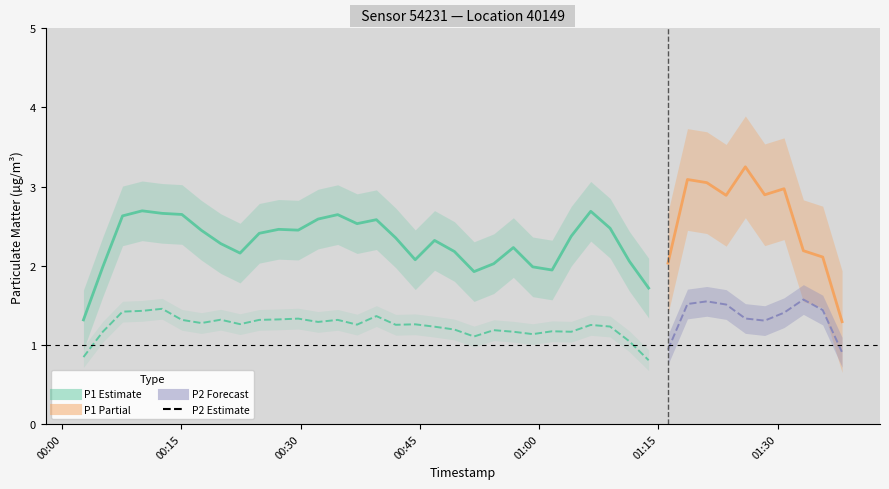

At which category is the sum across all series the highest?

35